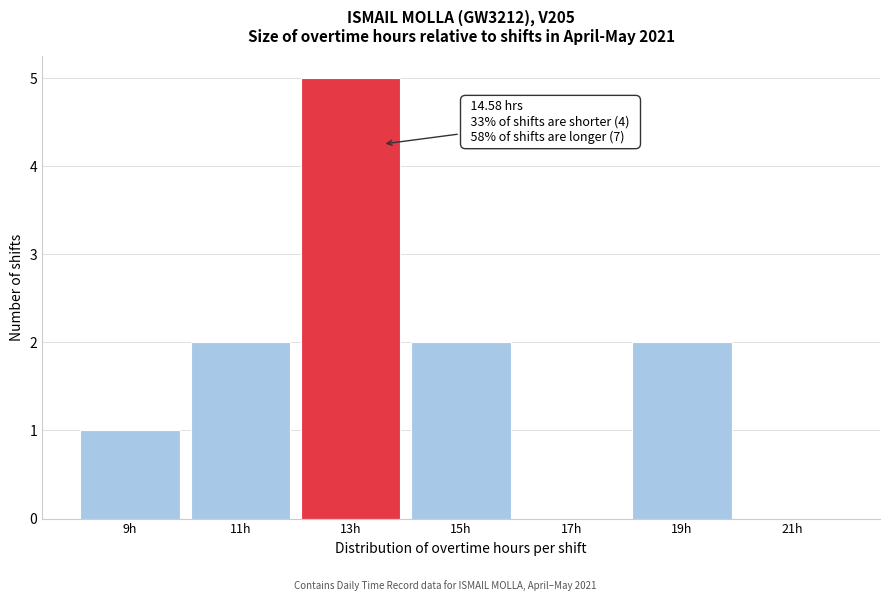

Reading left to right, list all the values displayed in this chart.

9h=1	11h=2	13h=5	15h=2	17h=0	19h=2	21h=0